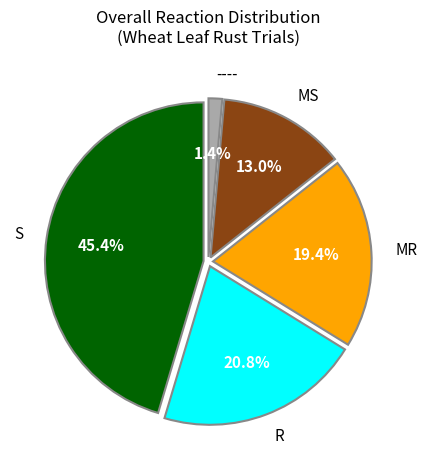

What is the ratio of the value at MS to the value at R?

0.6